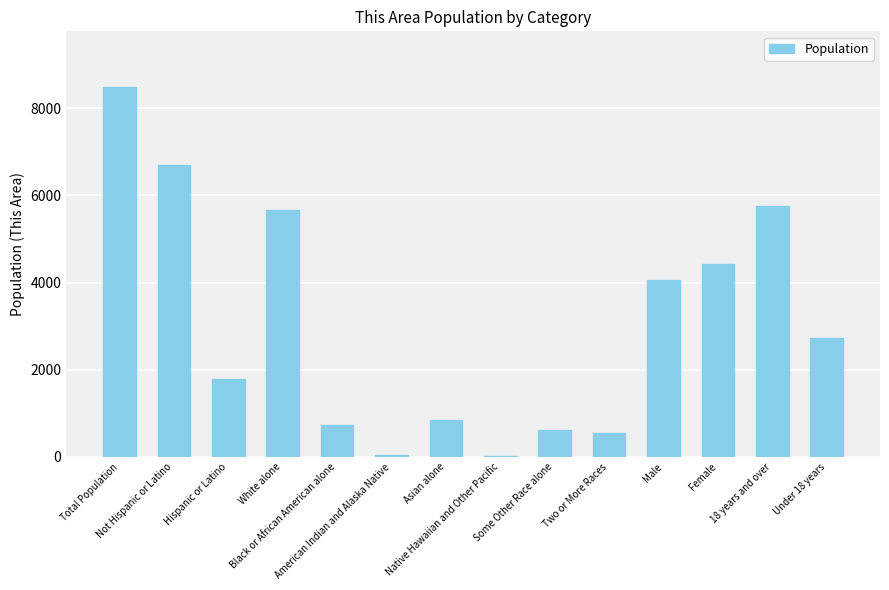

What is the sum of all values?

42455